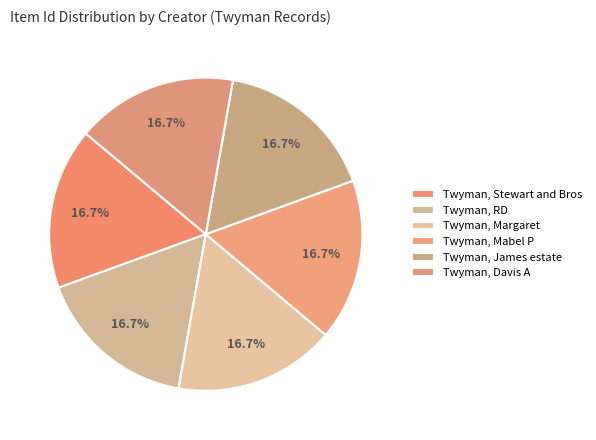

To the nearest percent, what is the average slice percentage?

17%